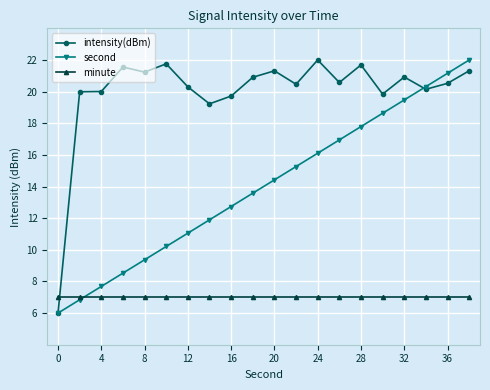

Which series has the largest total across all categories?

intensity(dBm)